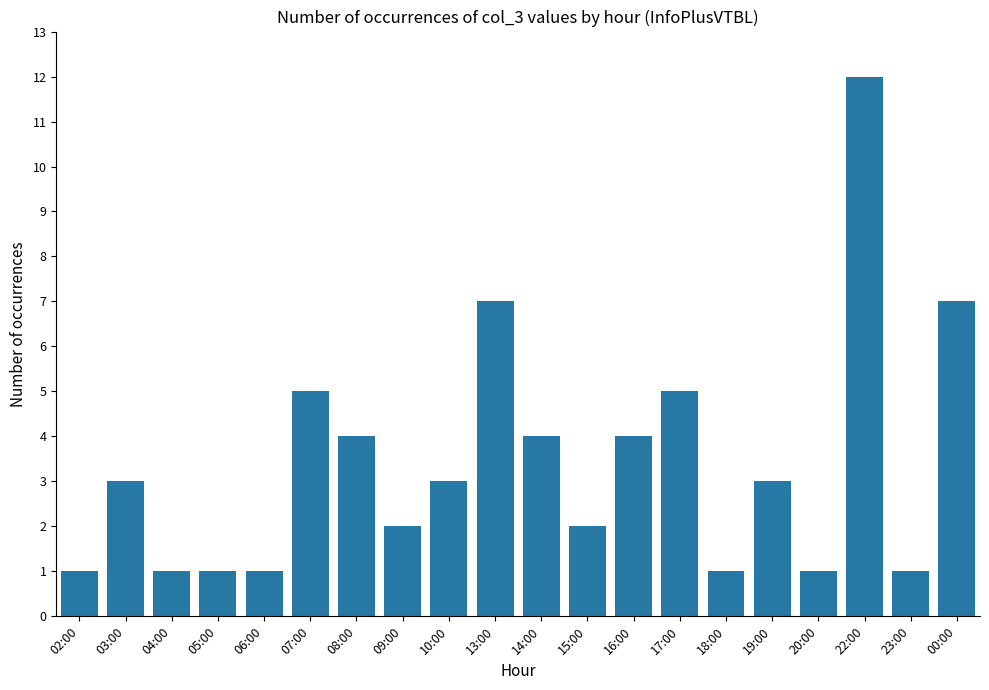

Between 09:00 and 16:00, which is larger?

16:00